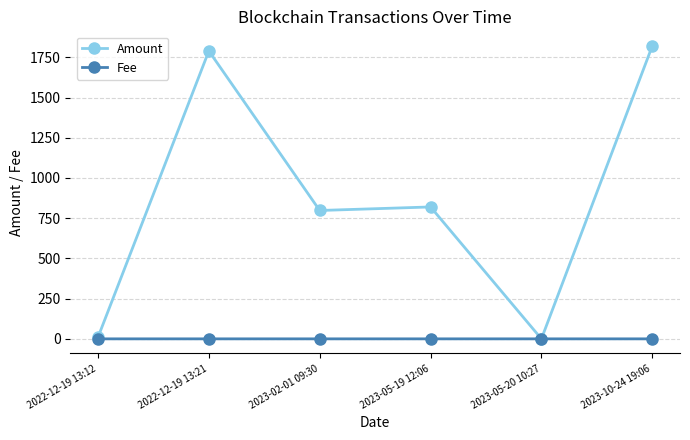

True or false: Amount has more than 0 interior local peaks.

True